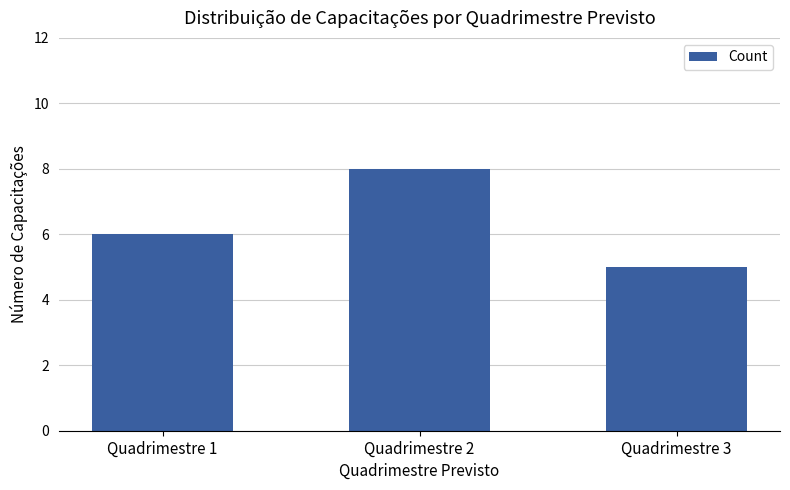

True or false: the data shows 8 at Quadrimestre 2.

True